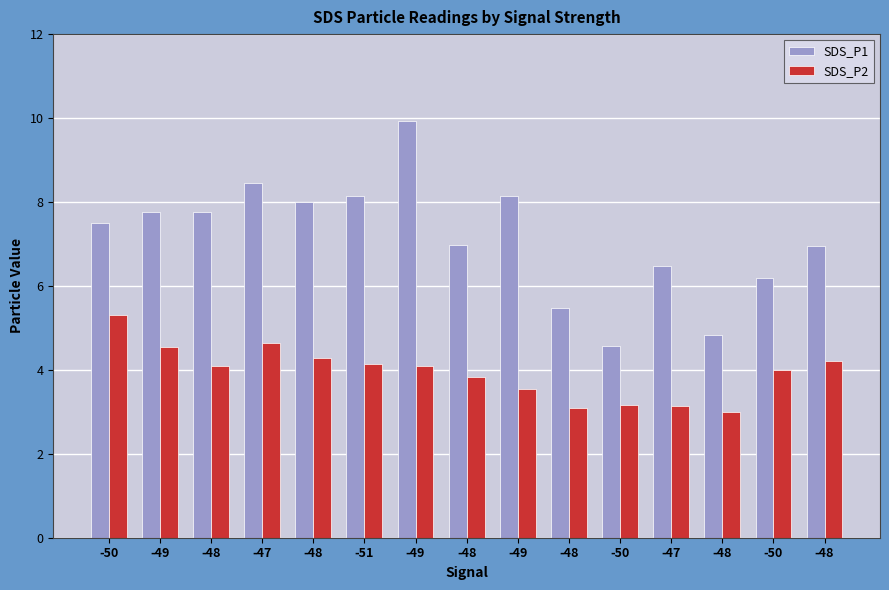

Does the chart contain any negative values?

No